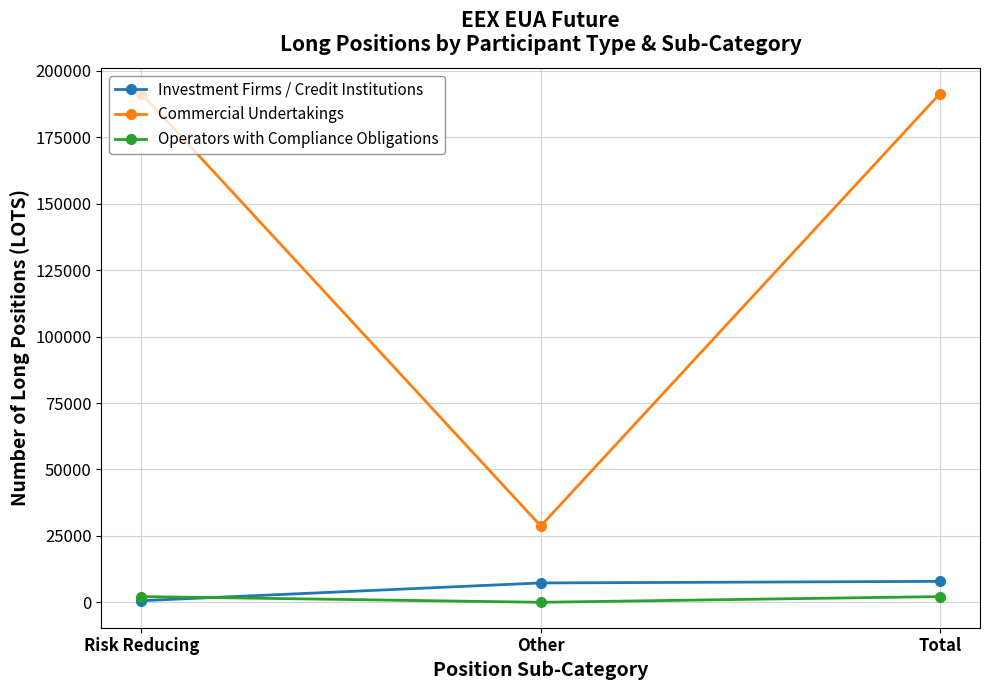

Which category has the lowest value in the Commercial Undertakings series?

Other